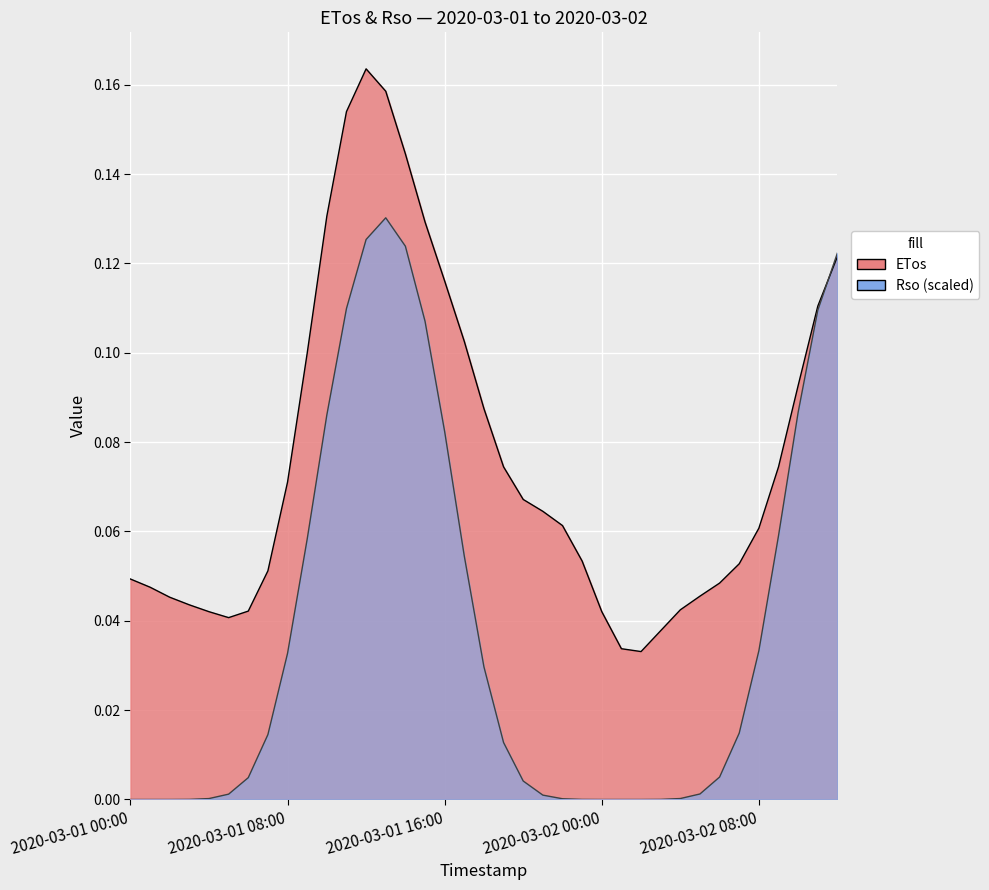

True or false: the data shows 0.0 at 2020-03-01 04:00.

True